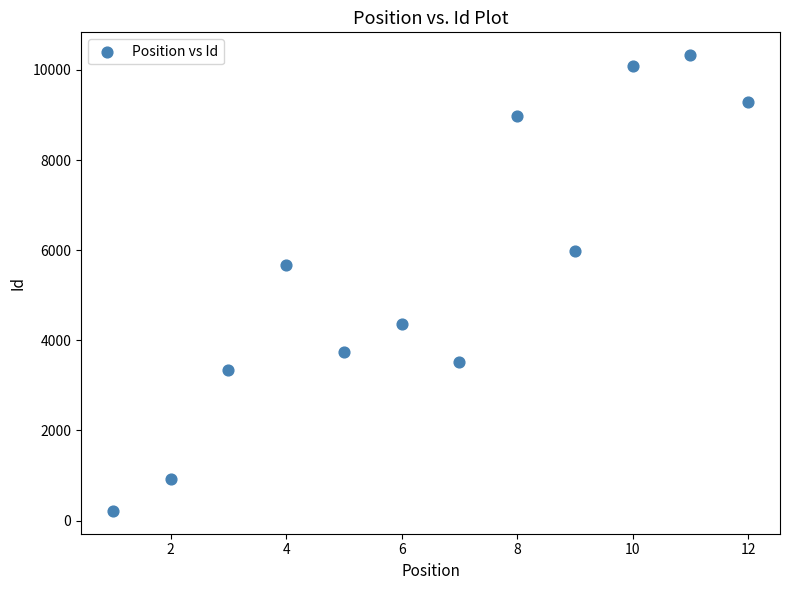

What Y value in the scatter plot is closest to 5272?

5673